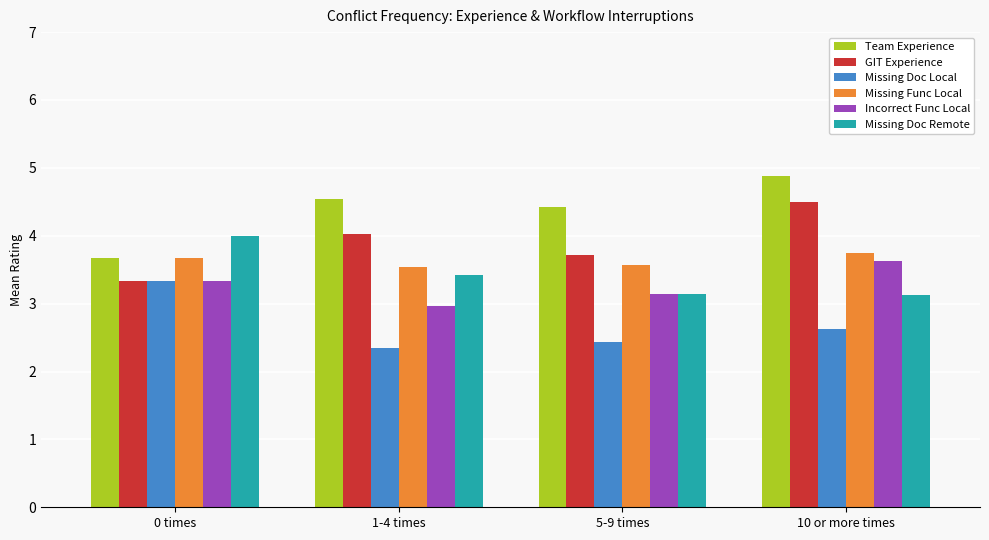

Which series has the widest spread of values?

Team Experience